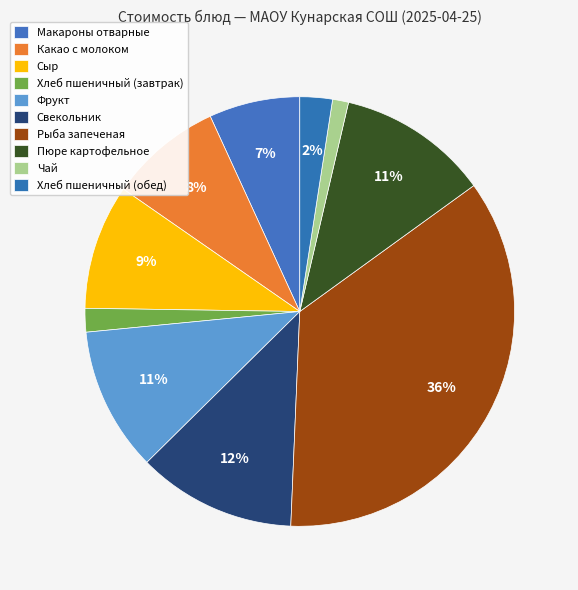

What is the change in value from Сыр to Свекольник?

+3.9